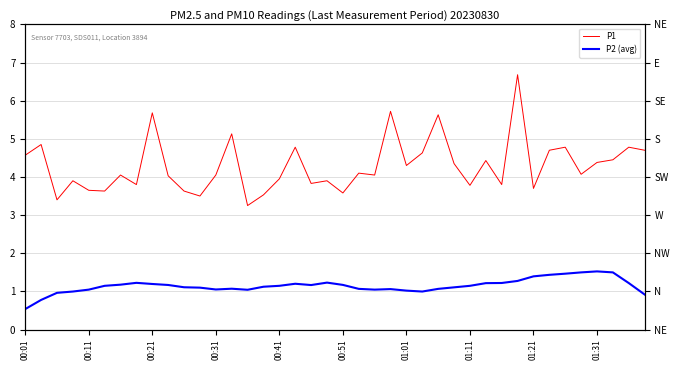

At which category is the sum across all series the highest?

31